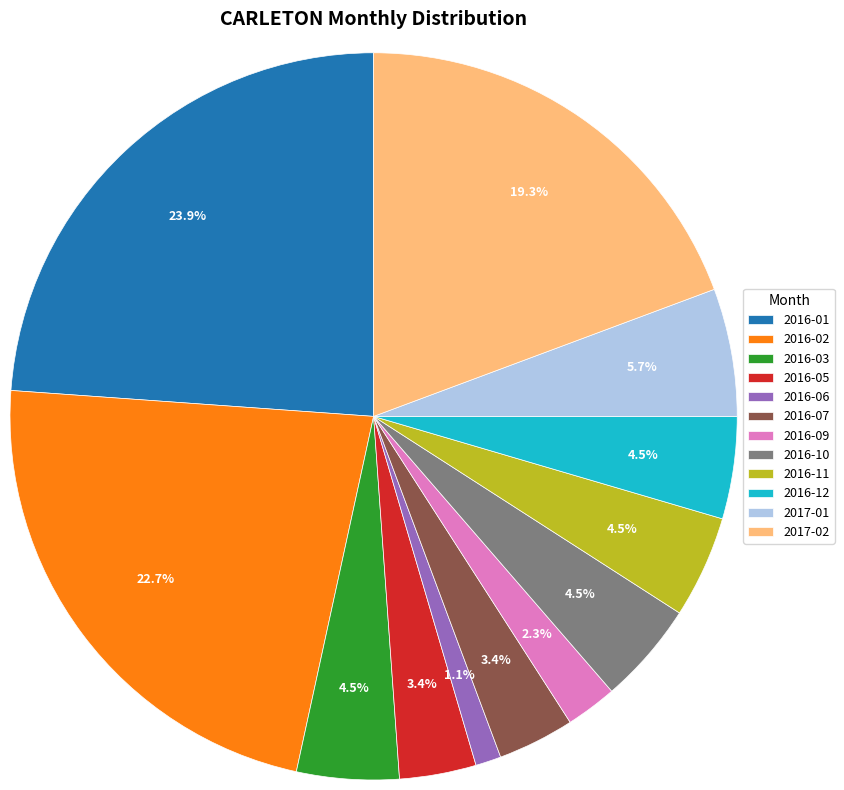

What is the largest slice in the pie chart?

2016-01